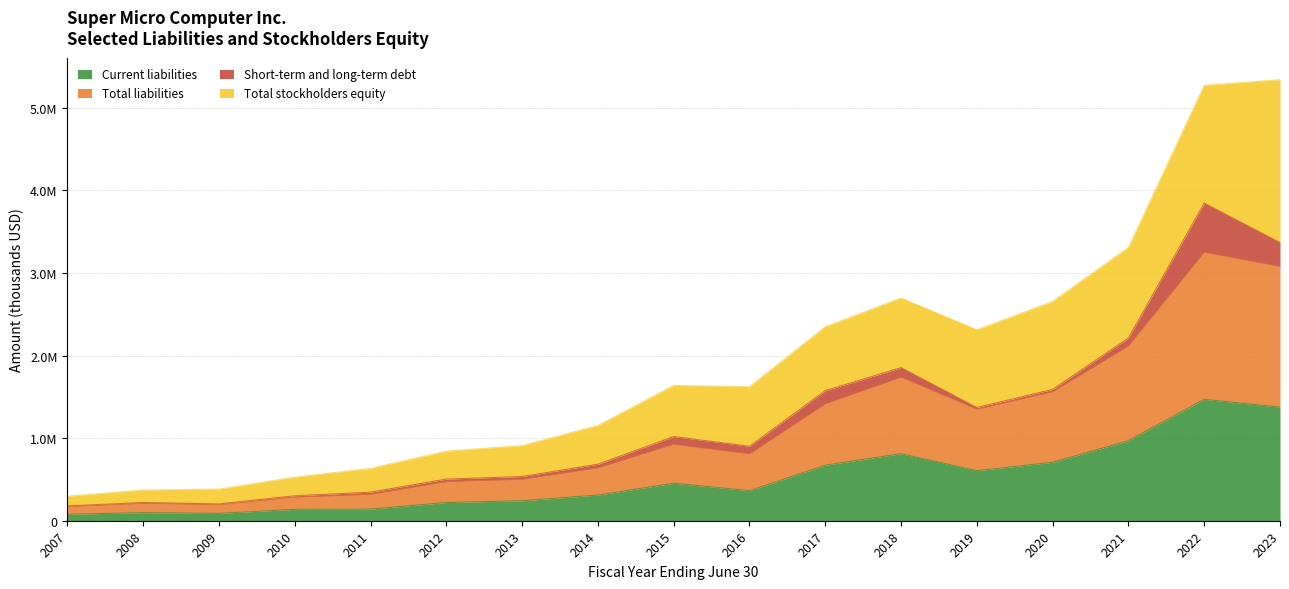

Where is Total liabilities nearest to the value 1708742?

2018